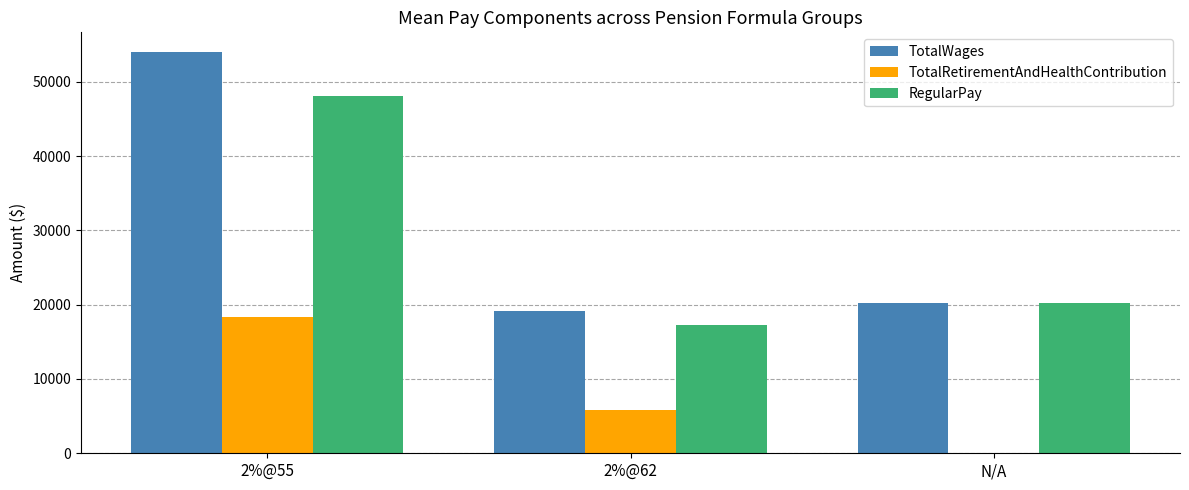

True or false: TotalWages has a value of 33985.1 at 2%@62.

False